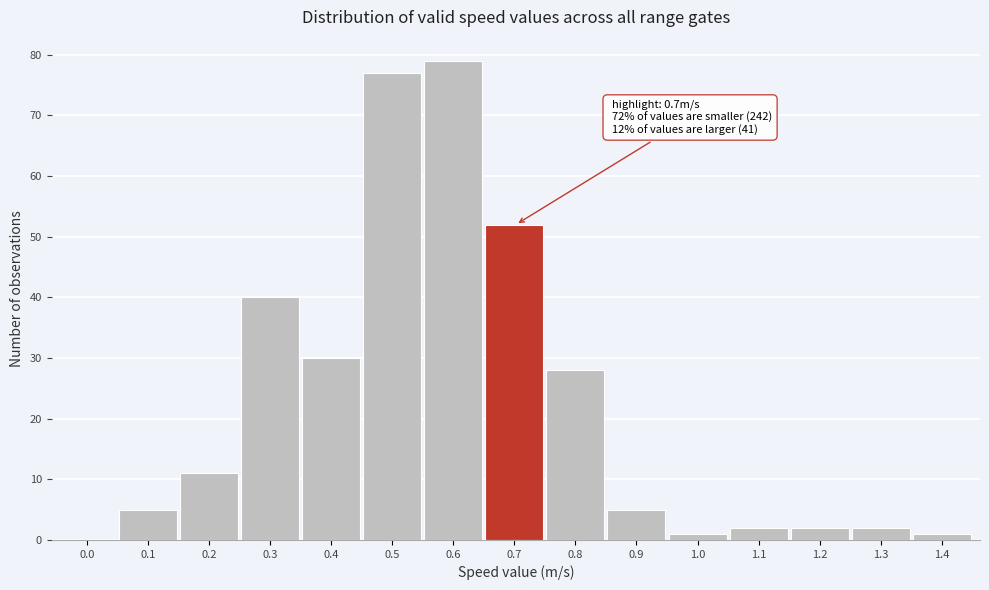

Reading left to right, list all the values displayed in this chart.

0.0=0	0.1=5	0.2=11	0.3=40	0.4=30	0.5=77	0.6=79	0.7=52	0.8=28	0.9=5	1.0=1	1.1=2	1.2=2	1.3=2	1.4=1